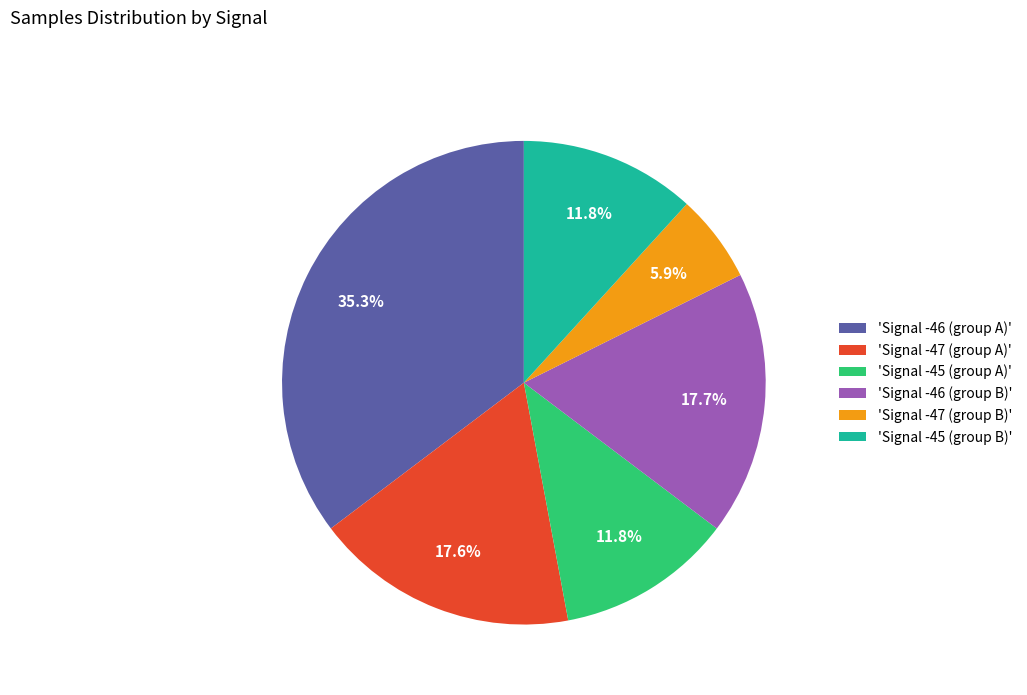

Between 'Signal -46 (group B)' and 'Signal -45 (group A)', which is larger?

'Signal -46 (group B)'